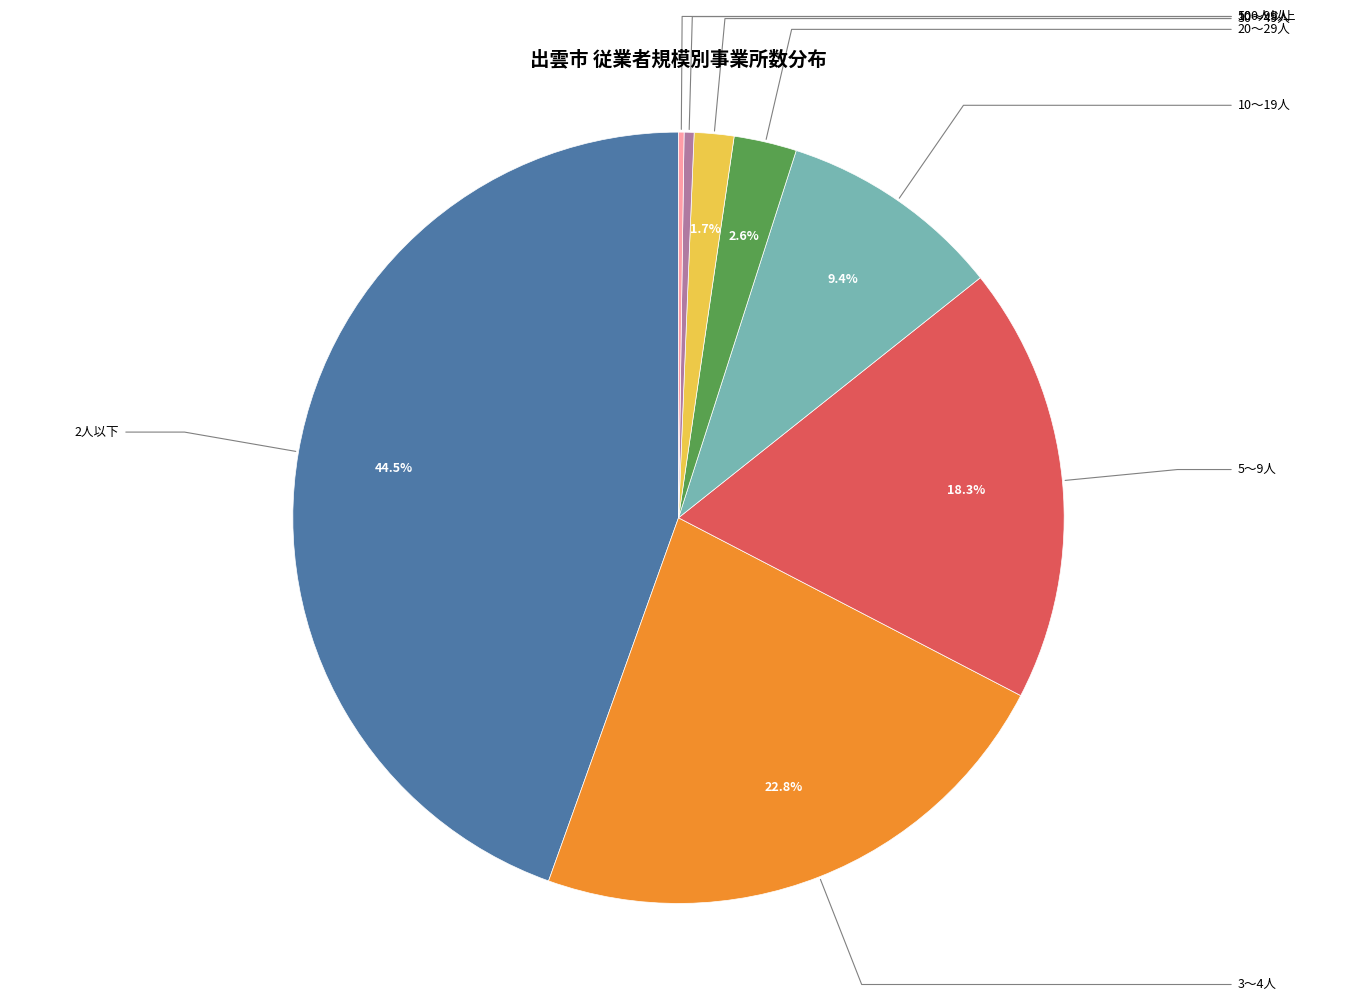

Is there a majority slice in this chart?

No